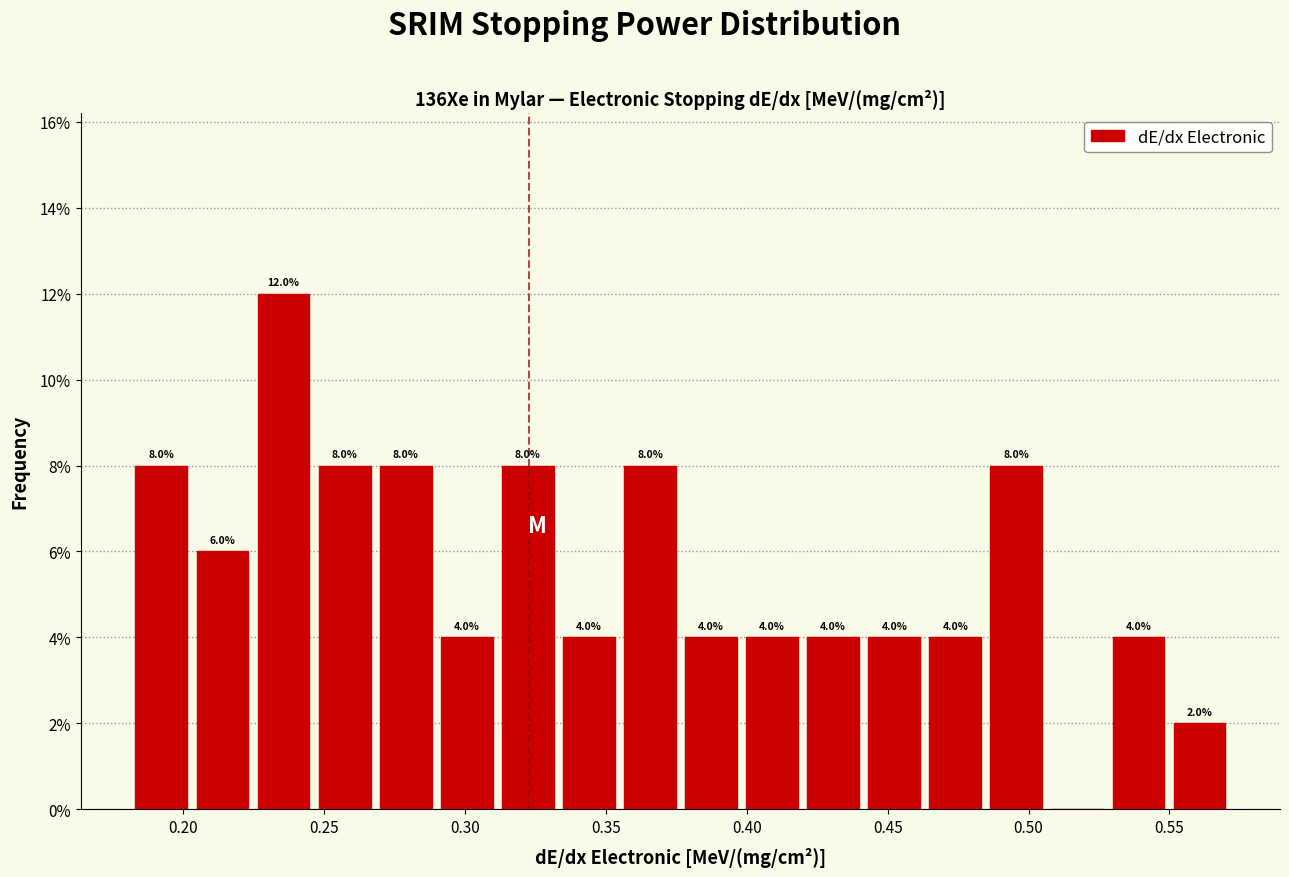

Which range on the x-axis has the tallest bar?

0.225 to 0.245